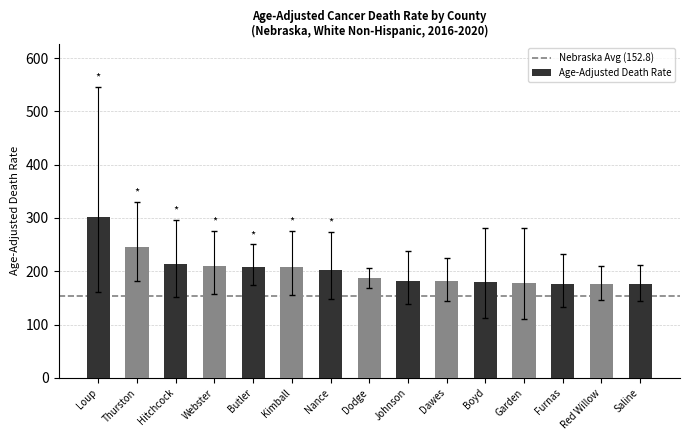

Does the chart contain stacked bars?

No